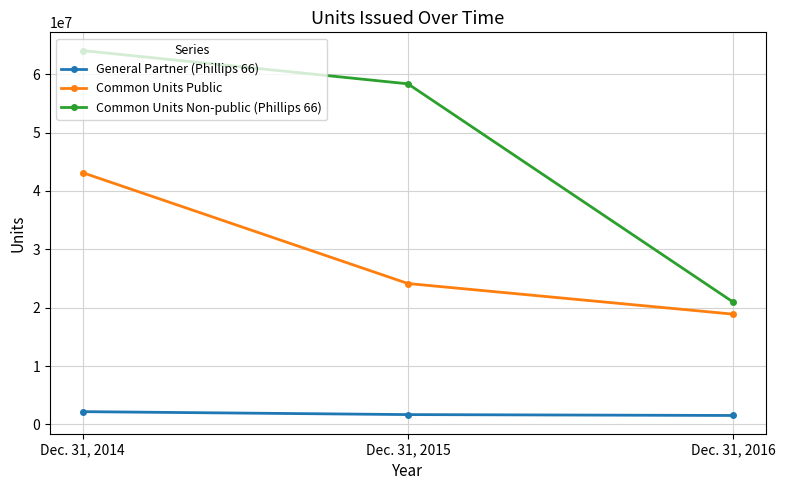

What is the spread (max minus min) of values at Dec. 31, 2014?

61859638